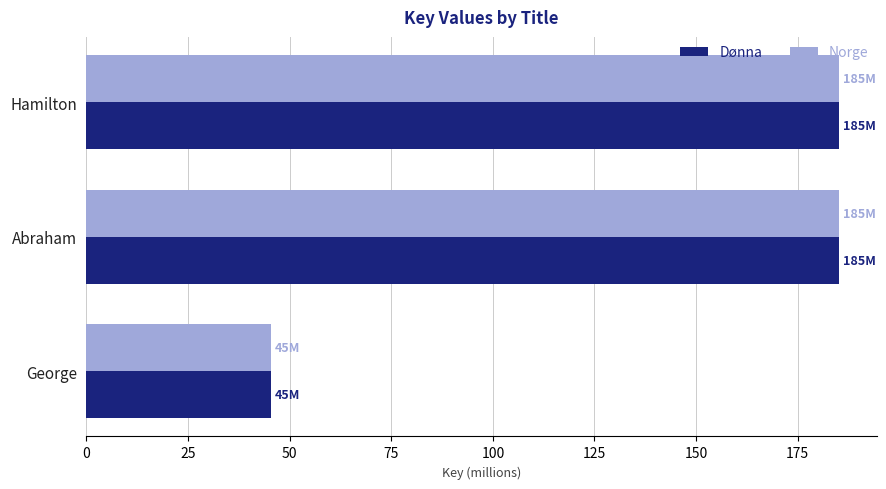

What is the sum of the Norge values at Hamilton and Abraham?

370.4